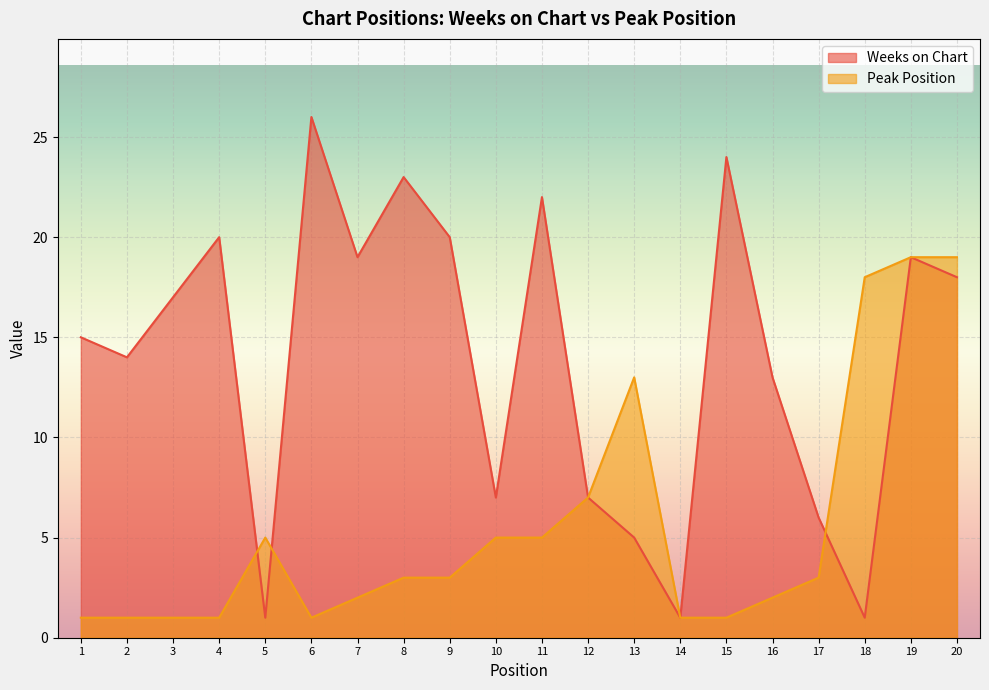

What are all the series names shown in the legend?

Weeks on Chart, Peak Position